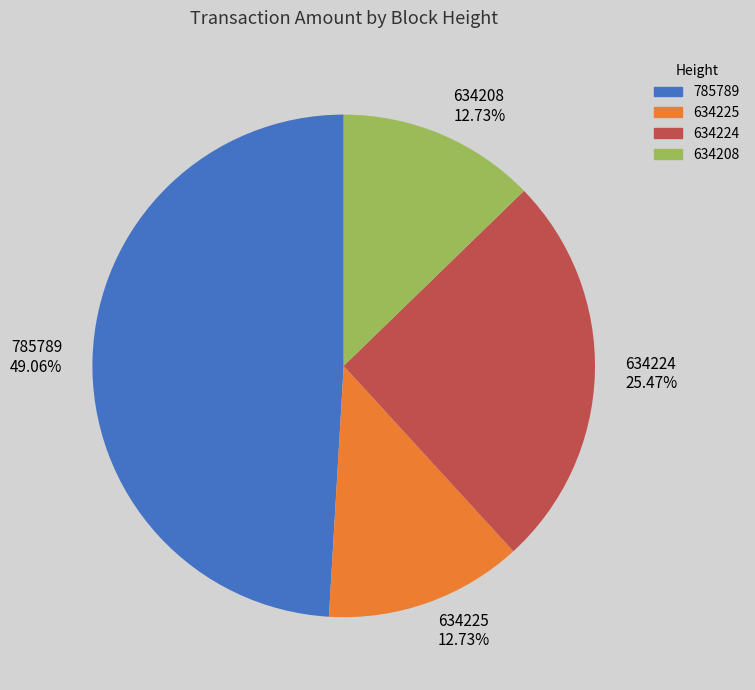

Count the number of slices in the pie.

4